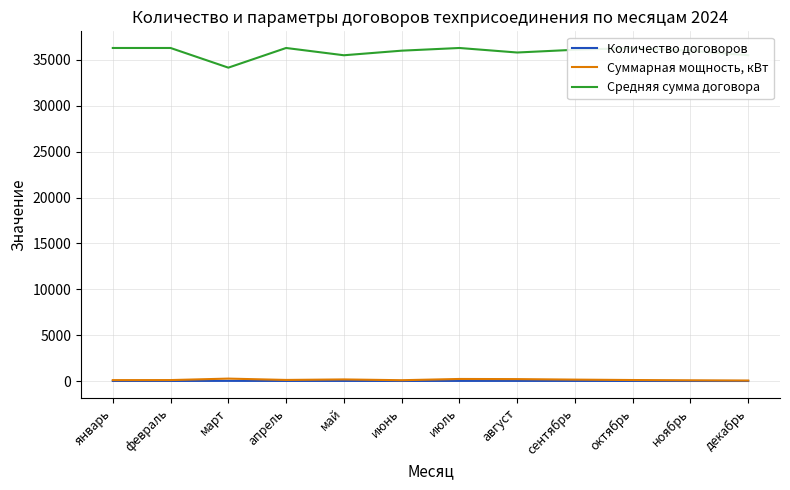

What is the spread (max minus min) of values at май?

35488